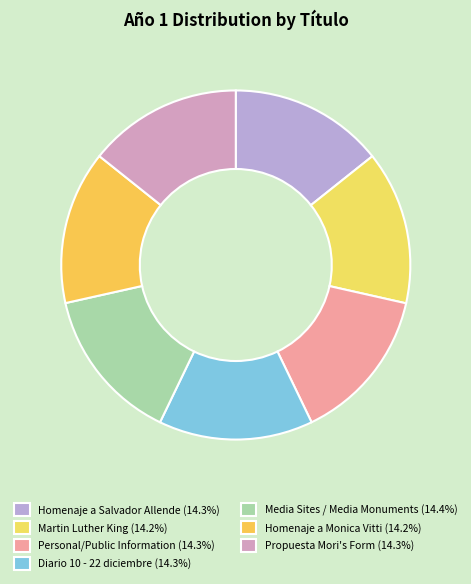

Is it true that Diario 10 - 22 diciembre is 7% of the pie?

False